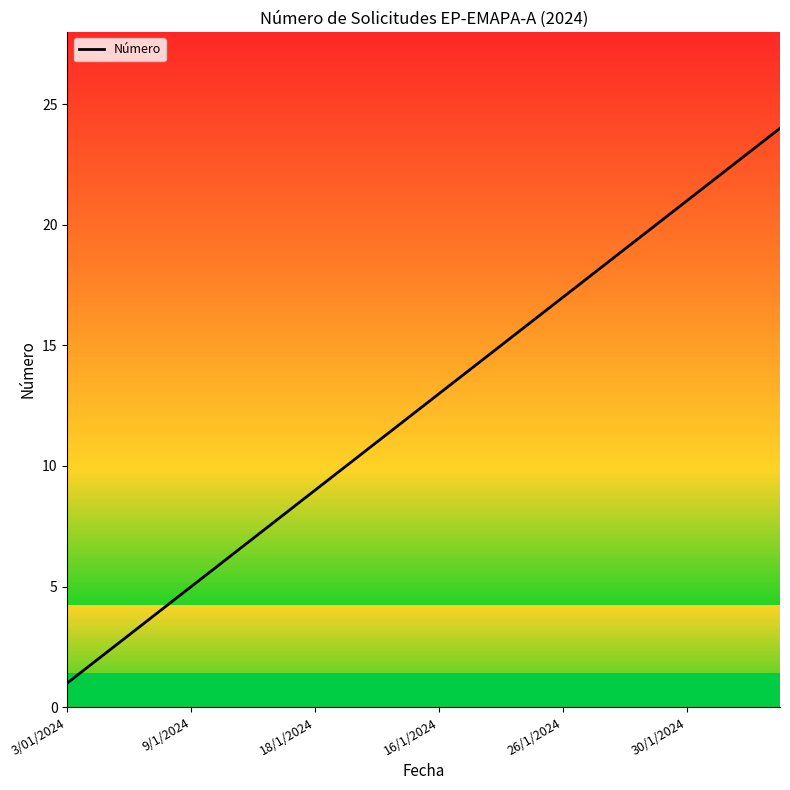

What is the greatest value displayed?

24